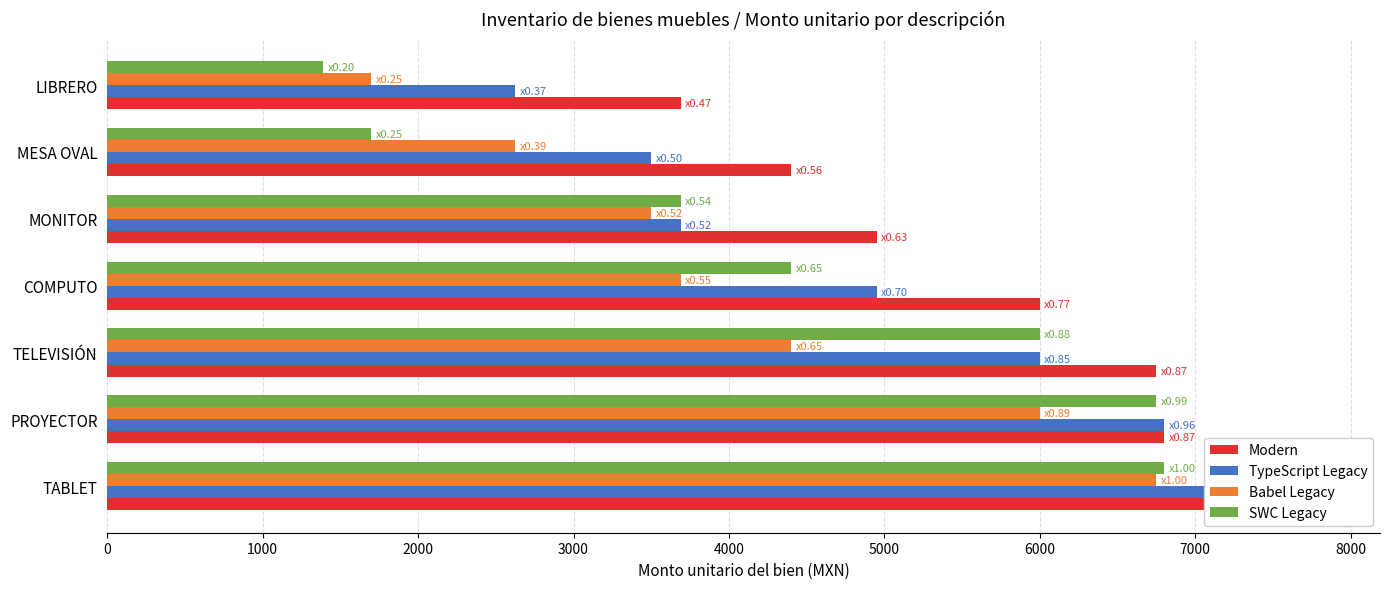

How many bars are there in each group?

4